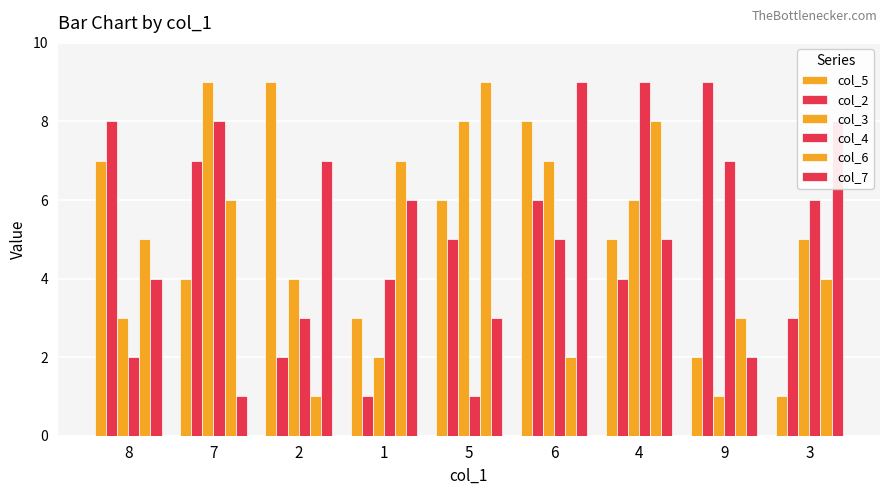

Which category has the highest value in the col_6 series?

5